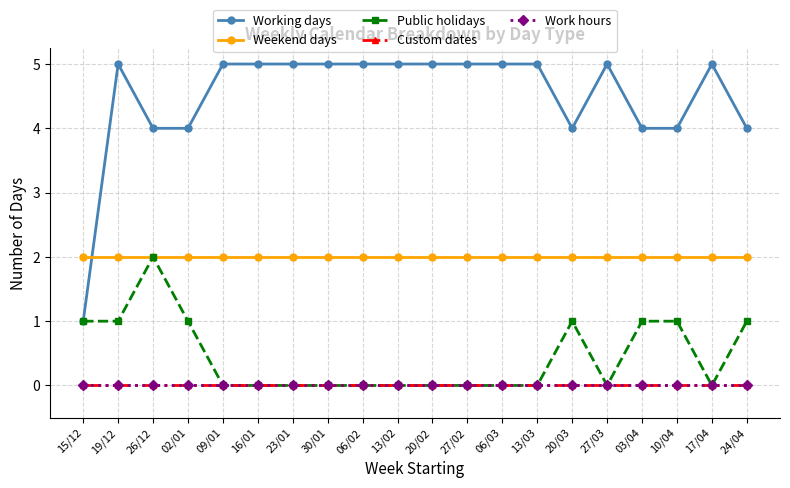

Is the value of Public holidays at 17/04 greater than the value of Working days at 13/03?

No